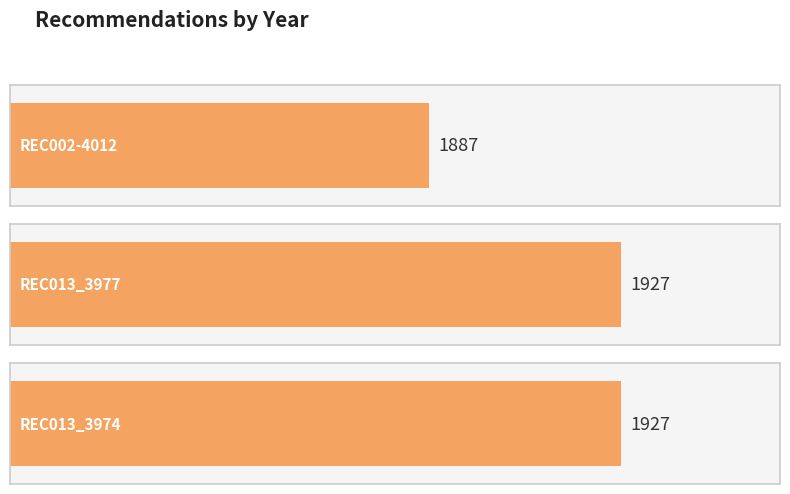

Count the values in the range 1887 to 1927.

3